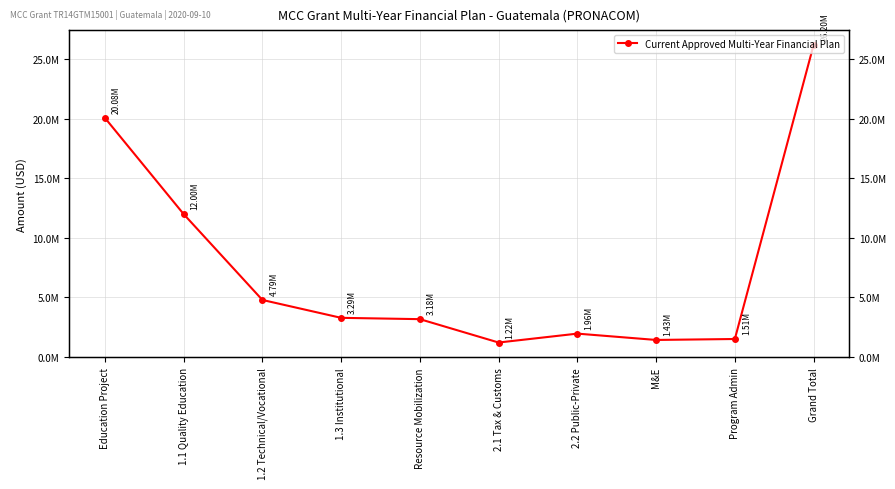

Read the value at Resource Mobilization.

3177400